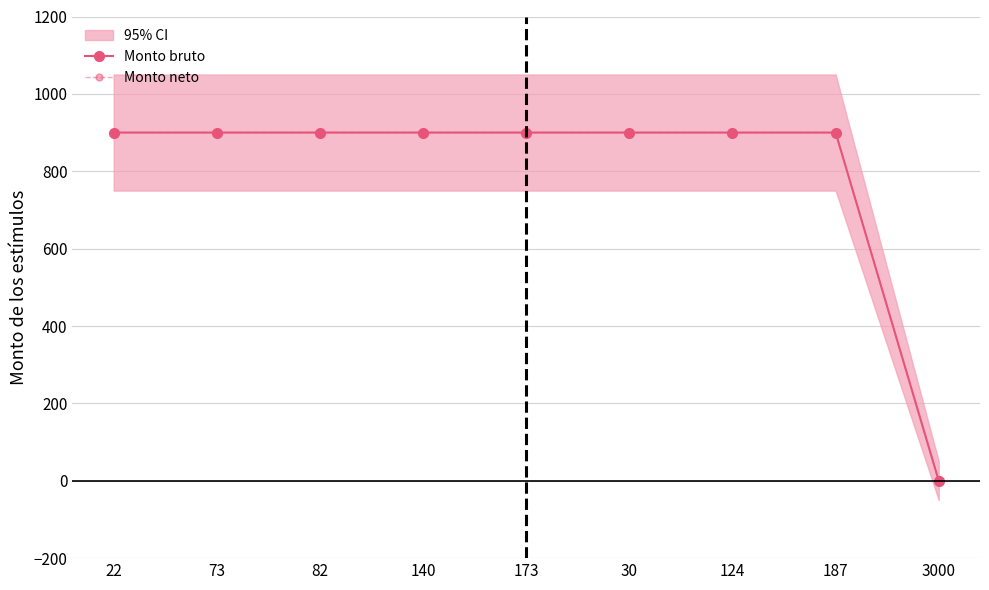

Between 140 and 187, which is larger?

140